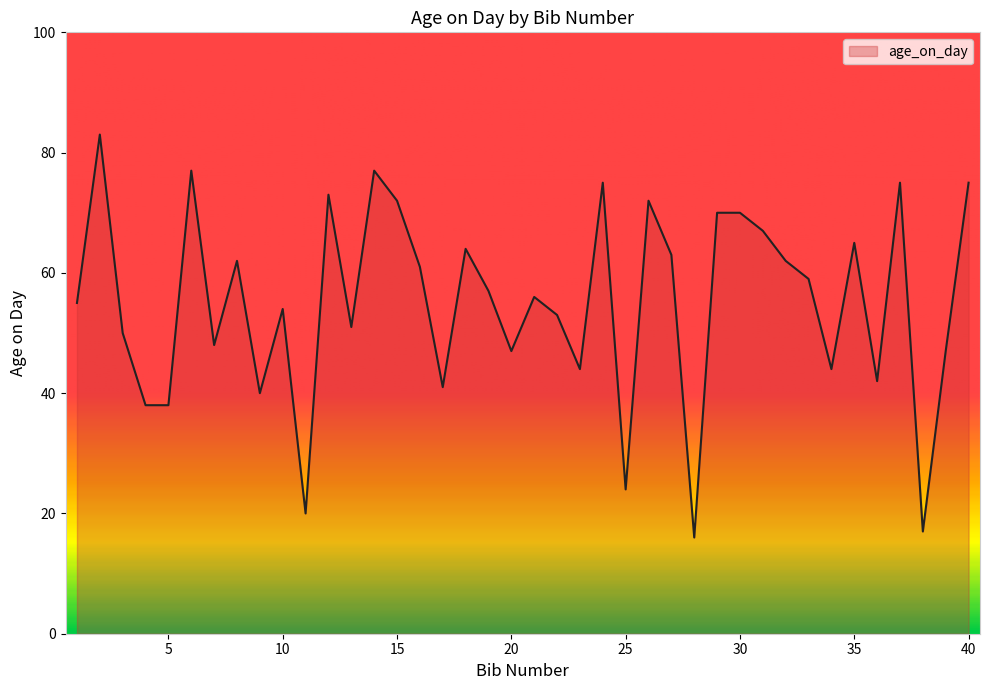

How many distinct data groups are displayed?

1